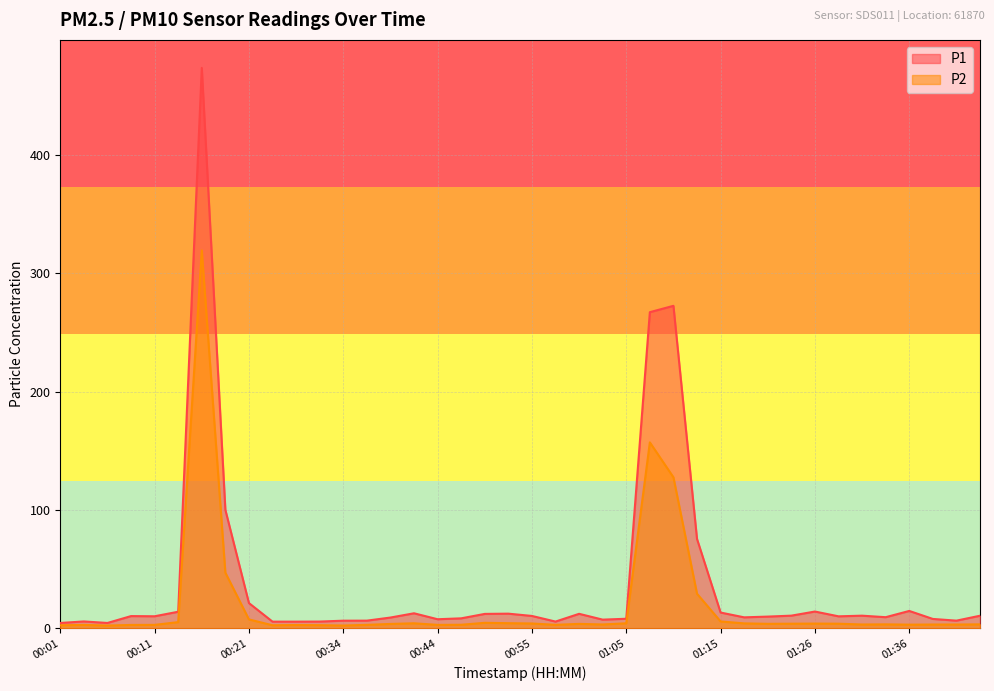

Where is P1 nearest to the value 239?

01:08